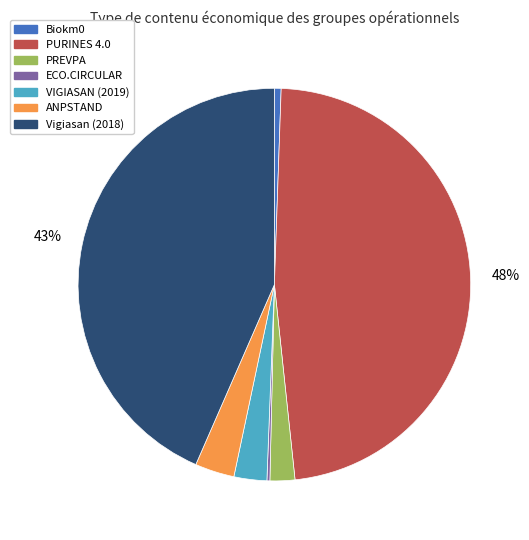

What percentage is the PURINES 4.0 slice, to the nearest percent?

48%